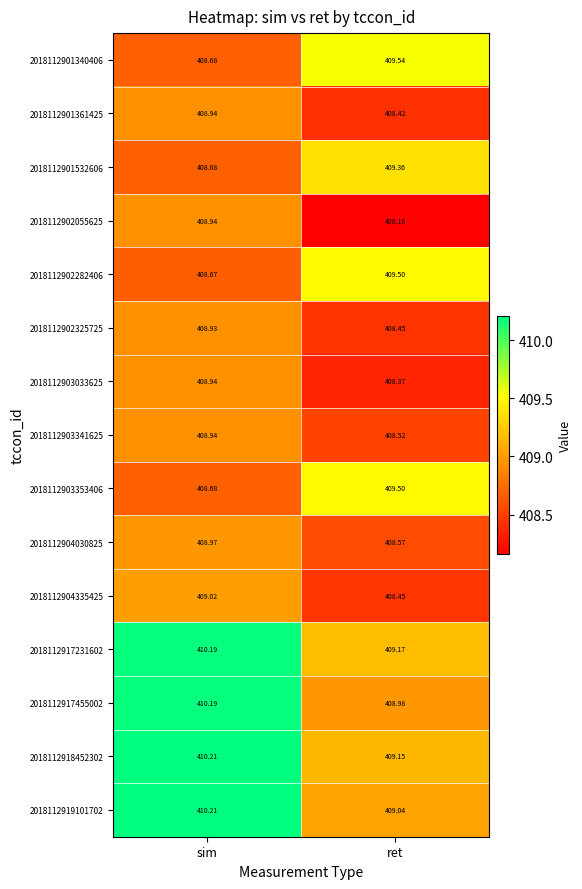

At which category is the sum across all series the highest?

sim